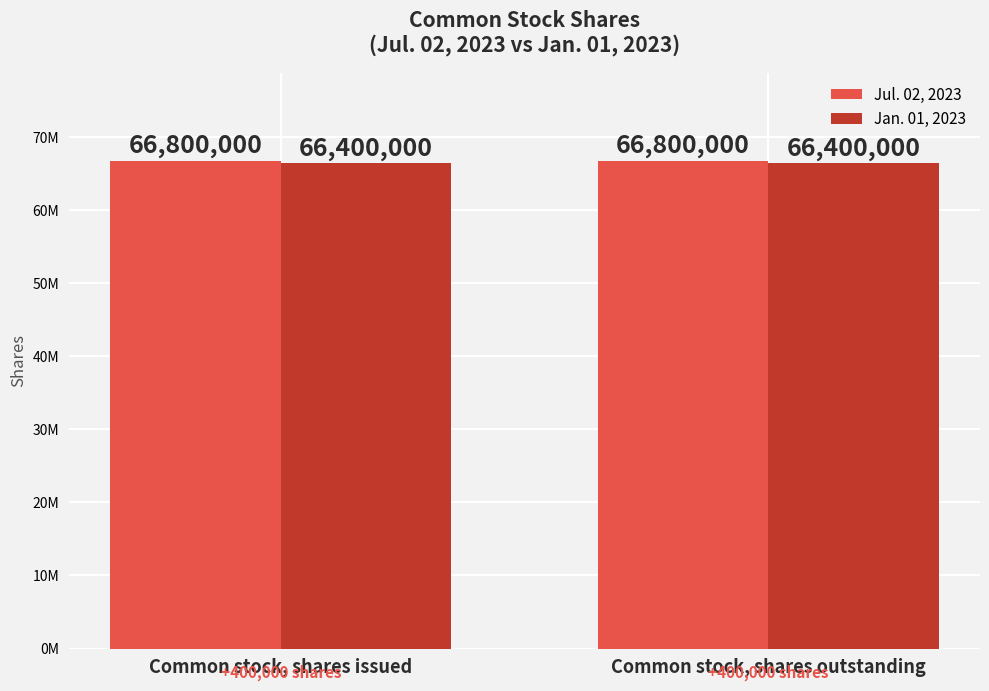

Which series has the largest total across all categories?

Jul. 02, 2023